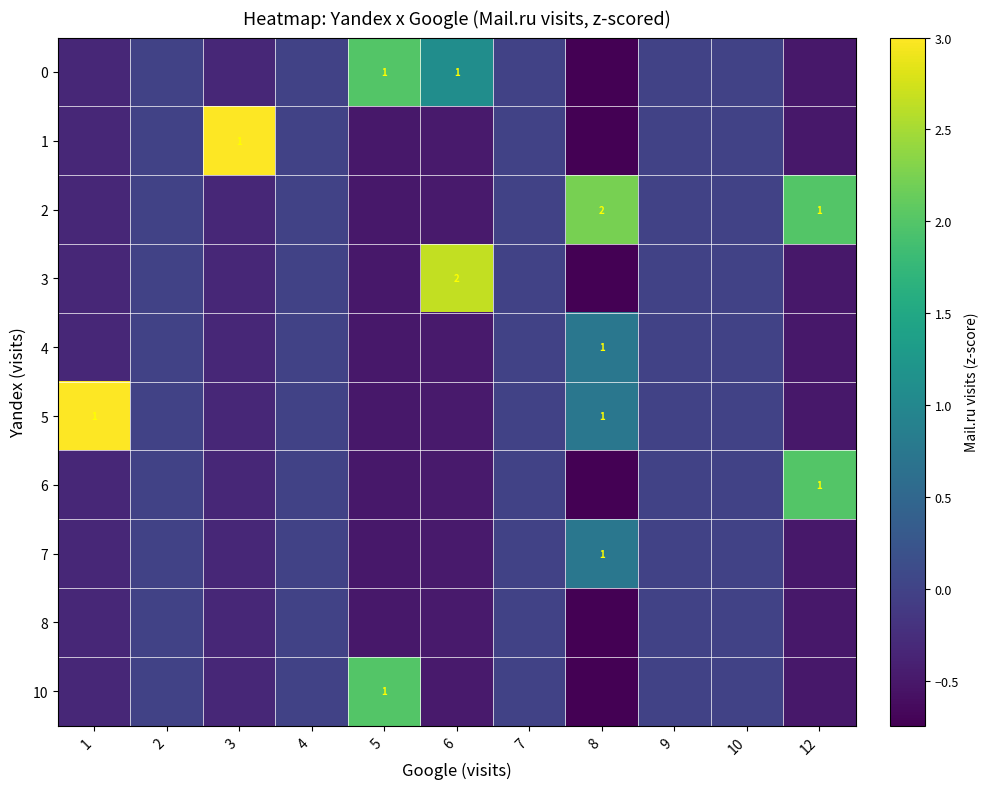

What is the difference between the maximum and second lowest values in the 2 series?

2.7